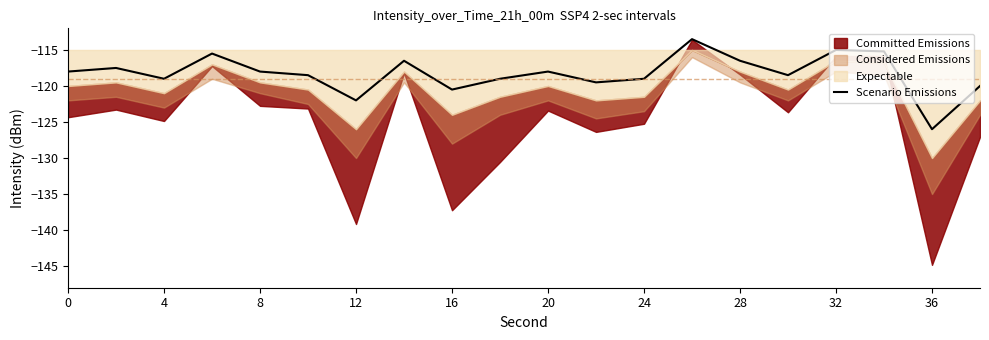

How many points are lower than both their immediate neighbors (excluding endpoints)?

6